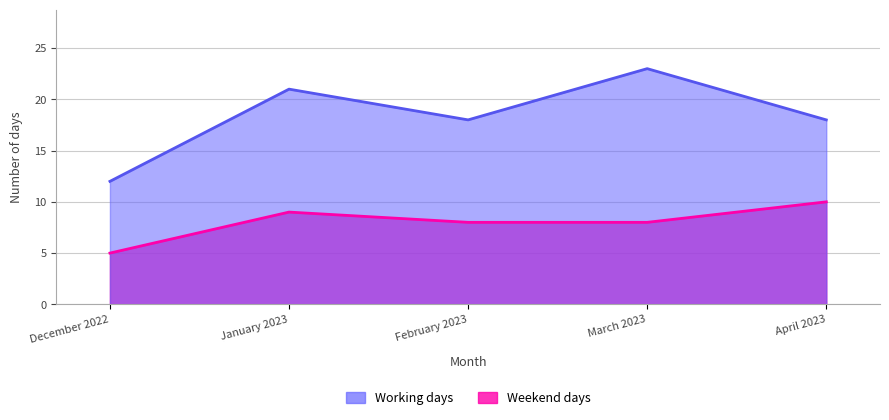

Is it true that Weekend days equals 5 at February 2023?

False